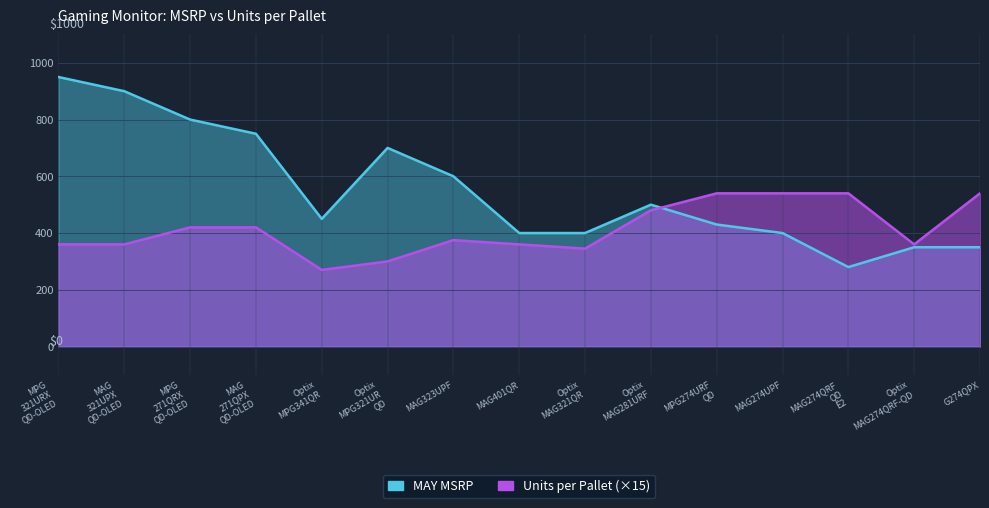

What is the smallest value displayed?

270.0